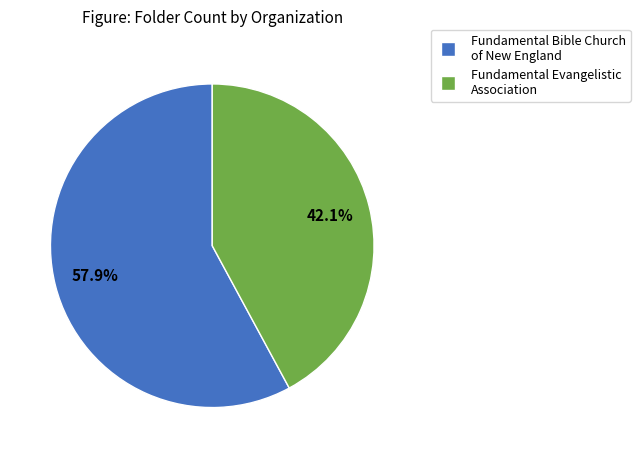

Does any single category account for the majority?

Yes